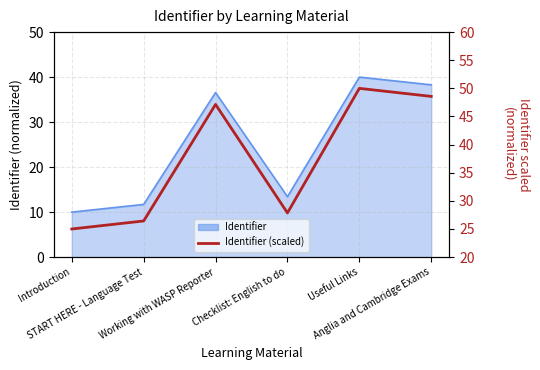

True or false: the data has more than 2 interior local peaks.

False